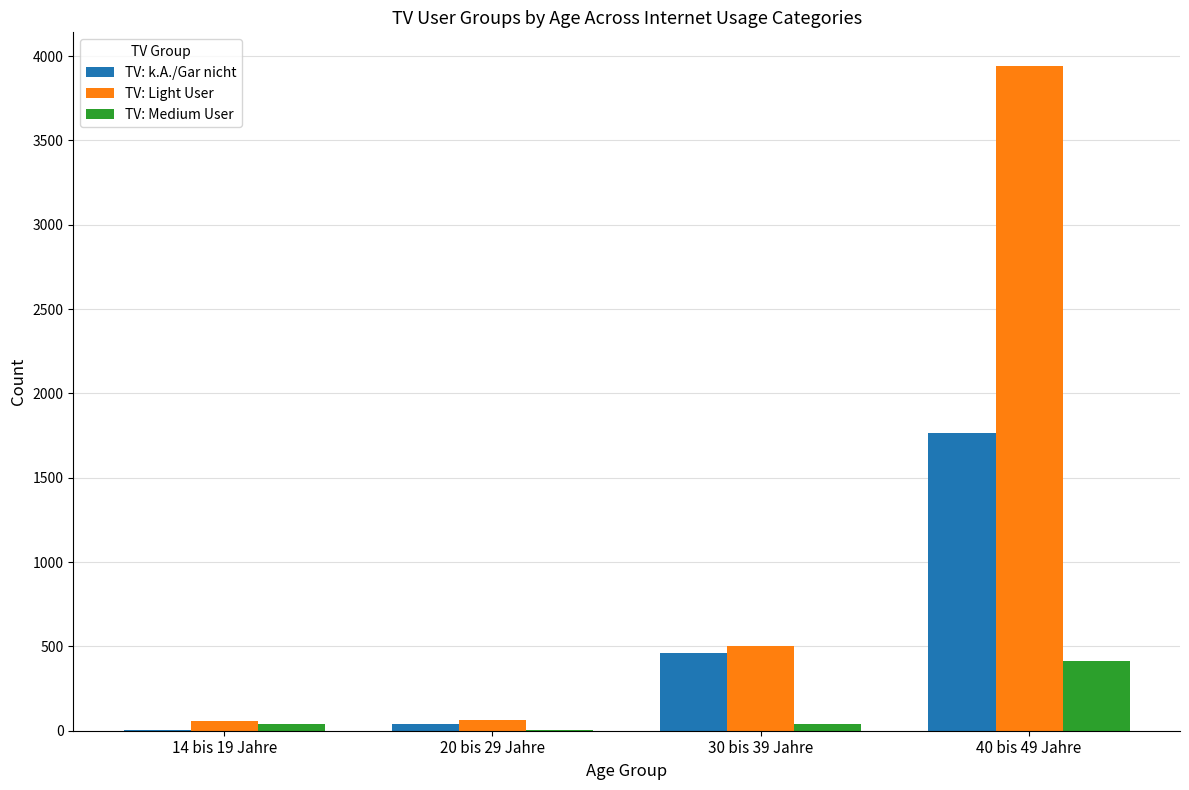

Is the value of TV: Light User at 40 bis 49 Jahre greater than the value of TV: Medium User at 40 bis 49 Jahre?

Yes